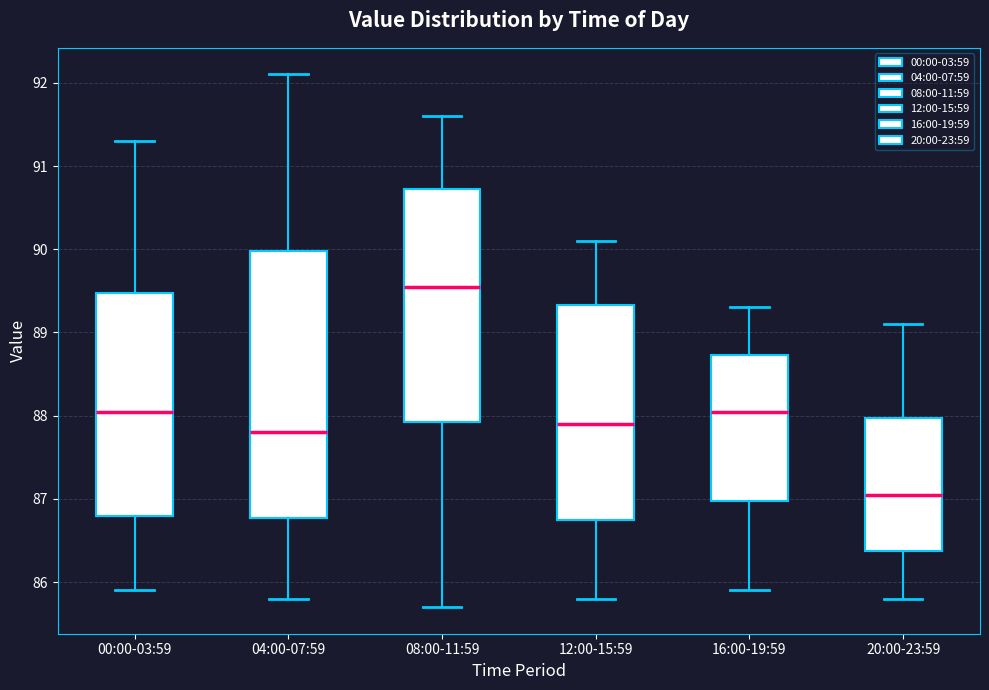

Where is the upper edge of the box for 16:00-19:59 on the y-axis? The values are not printed on the chart, so give them approximately, as read against the axis.

88.7